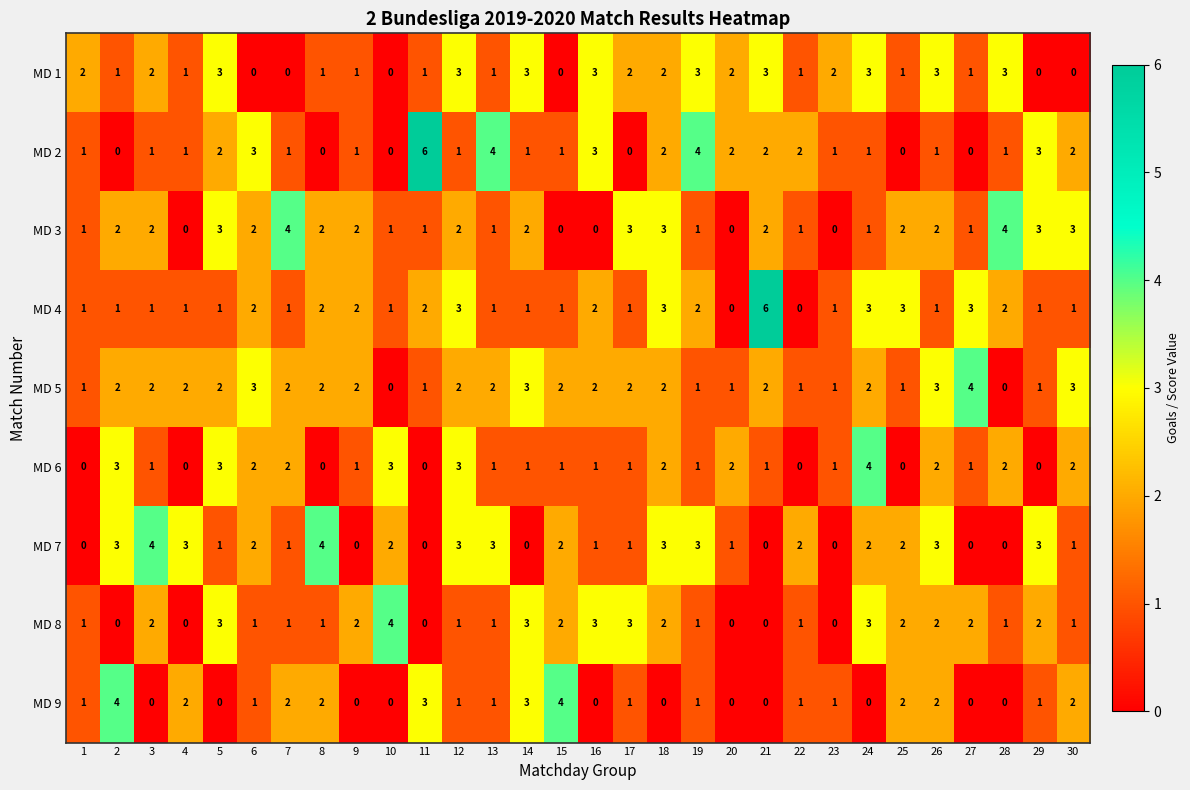

What is the difference between the highest and lowest values at 10?

4